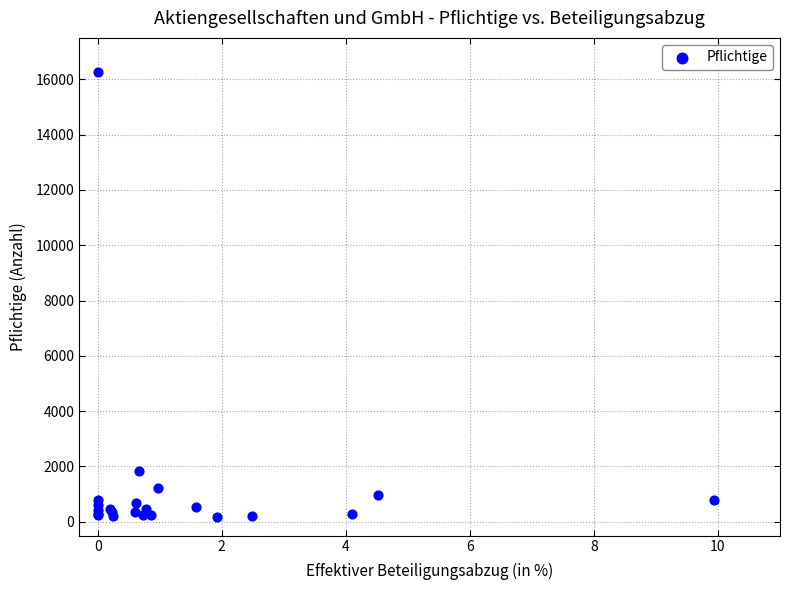

What Y value in the scatter plot is closest to 8225?

1820